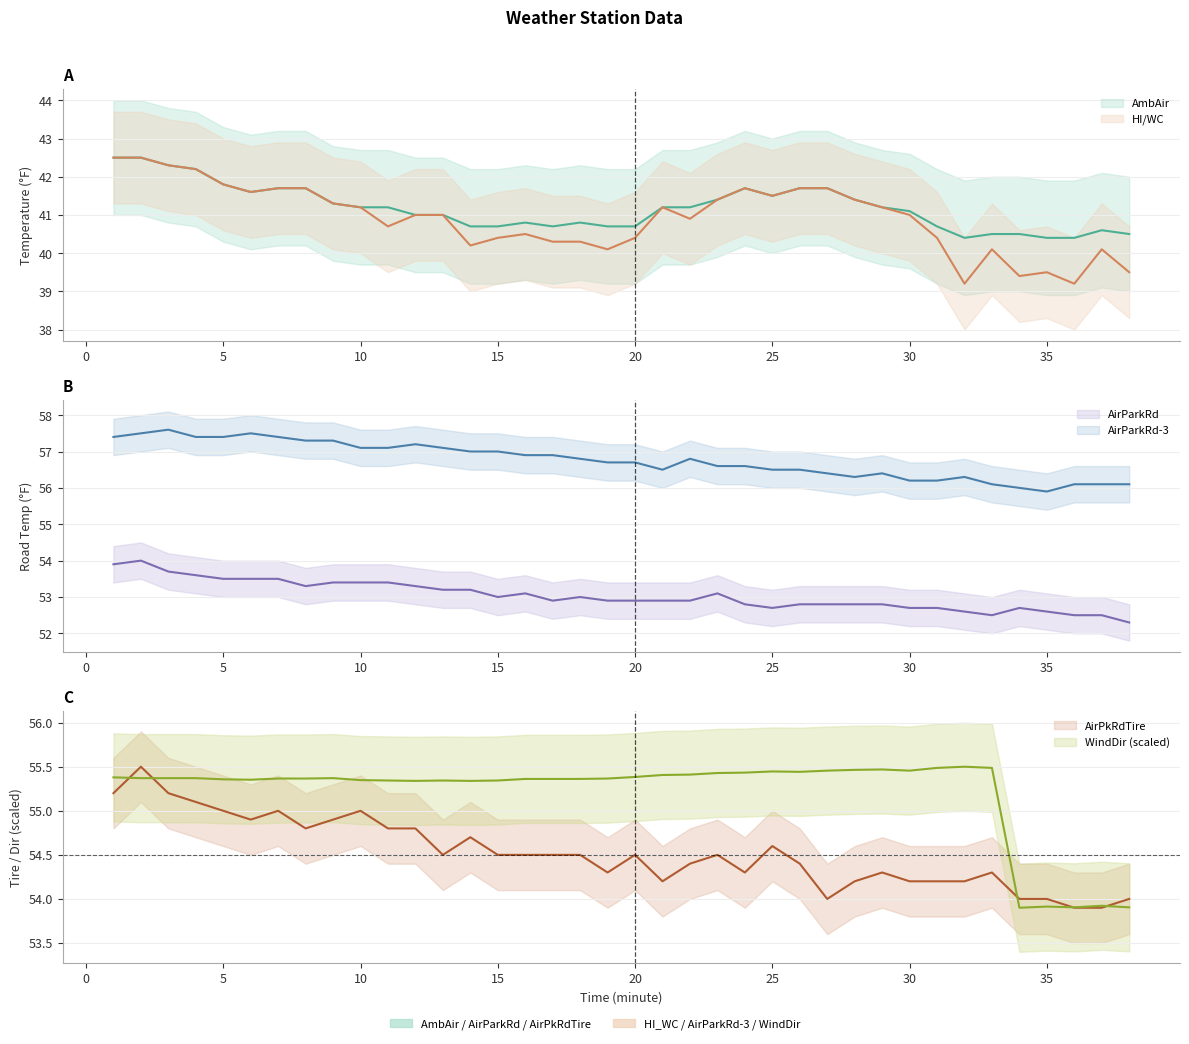

Rank the series at 2 from lowest to highest value.

AmbAir, HI_WC, AirParkRd, WindDir, AirPkRdTire, AirParkRd_3